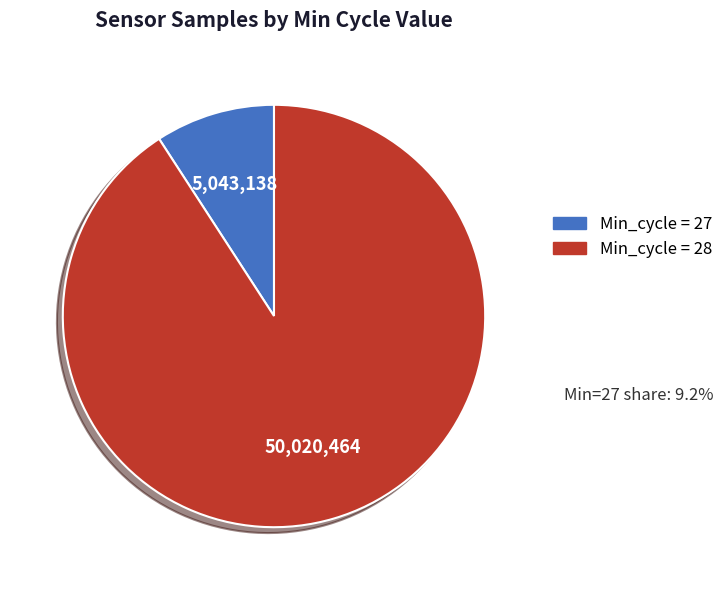

Is it true that Min_cycle = 27 is 9% of the pie?

True